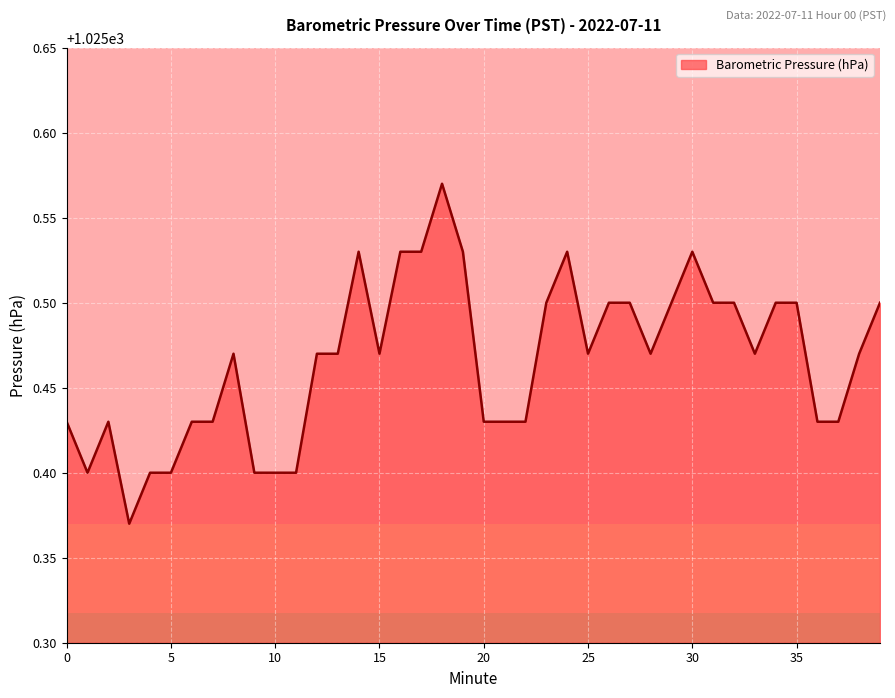

Rank the categories by value from highest to lowest.

18, 14, 16, 17, 19, 24, 30, 23, 26, 27, 29, 31, 32, 34, 35, 39, 8, 12, 13, 15, 25, 28, 33, 38, 0, 2, 6, 7, 20, 21, 22, 36, 37, 1, 4, 5, 9, 10, 11, 3